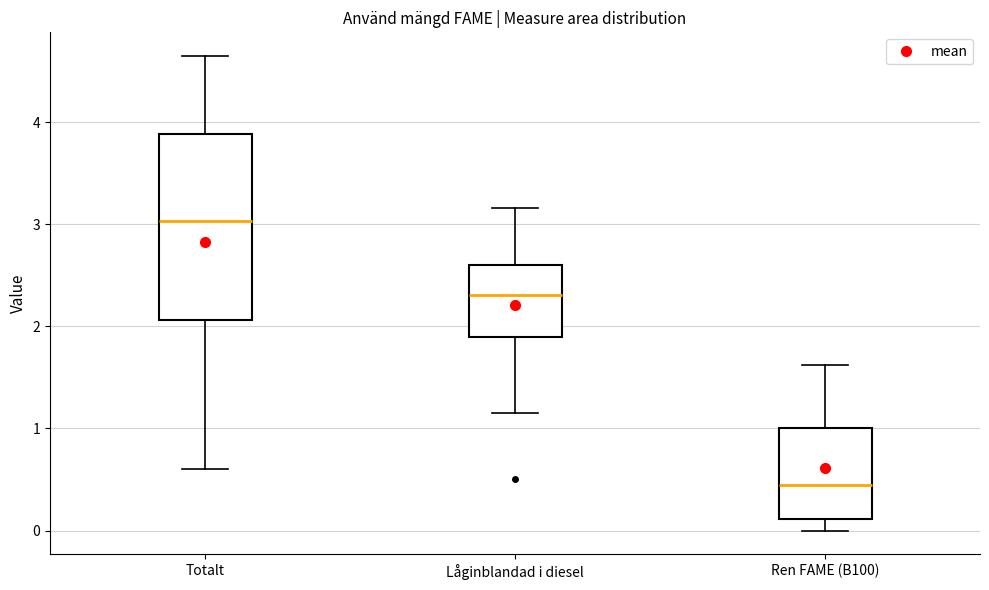

Reading left to right, read every box against the y-axis: the position of its median line, the range the box covers, and the ends of its whiskers. The values are not printed on the chart, so give them approximately, as read against the axis.

Totalt: median 3.0, box 2.1 to 3.9, whiskers 0.6 to 4.6
Låginblandad i diesel: median 2.3, box 1.9 to 2.6, whiskers 1.2 to 3.2
Ren FAME (B100): median 0.4, box 0.1 to 1.0, whiskers 0.0 to 1.6